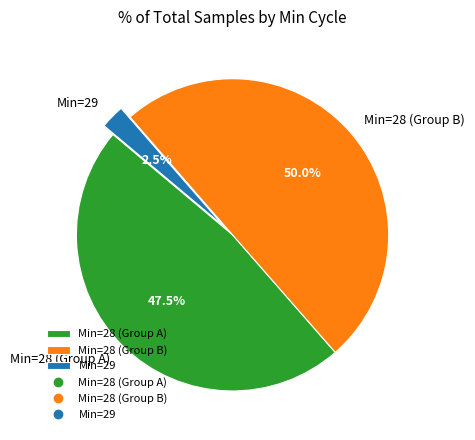

Do Min=29 and Min=28 (Group B) together represent more than half of the pie?

Yes